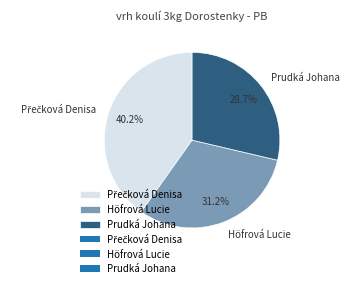

Which slice is the smallest?

Prudká Johana